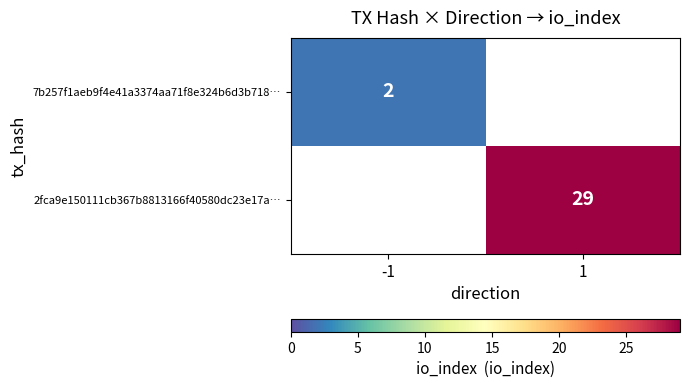

Count the number of data series in this chart.

2